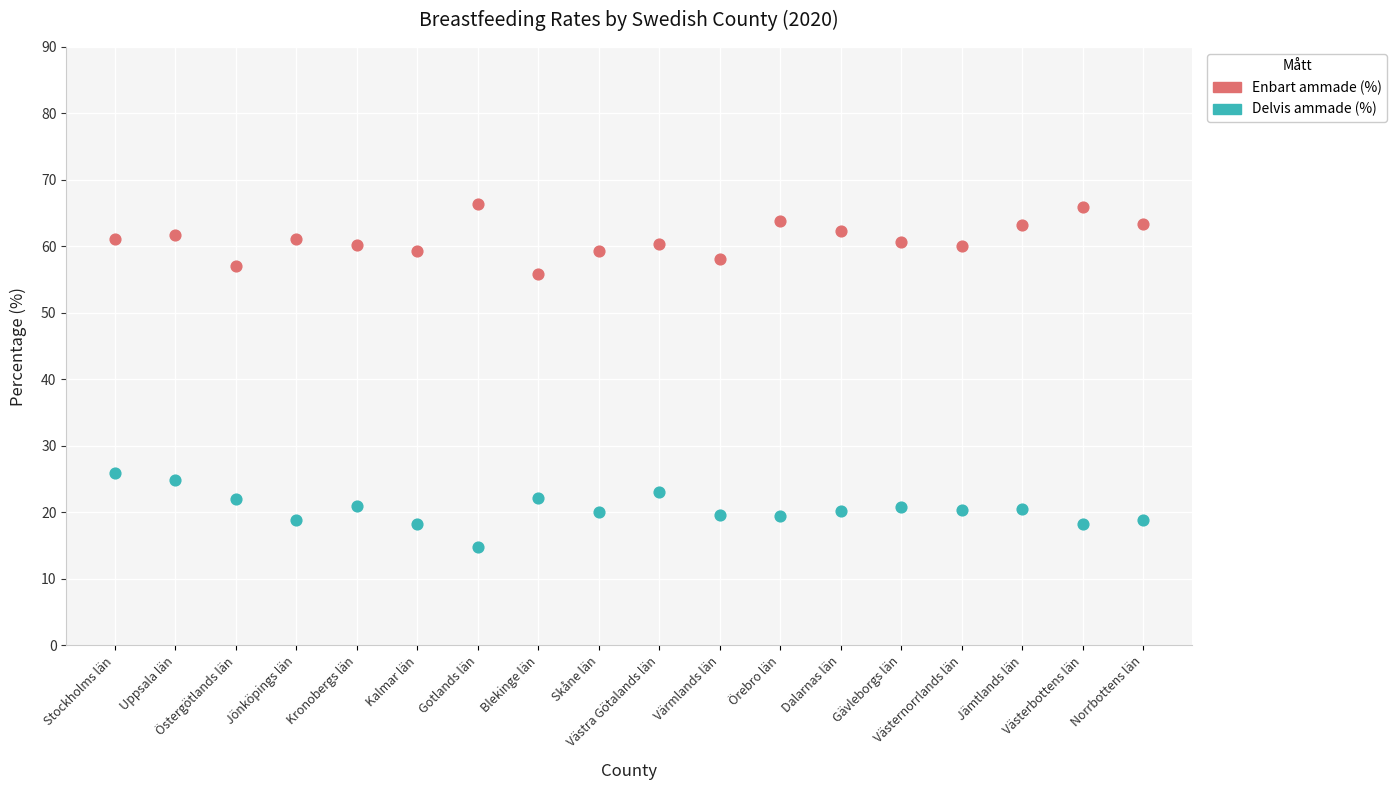

Which series reaches the maximum Y coordinate?

Enbart ammade (%)